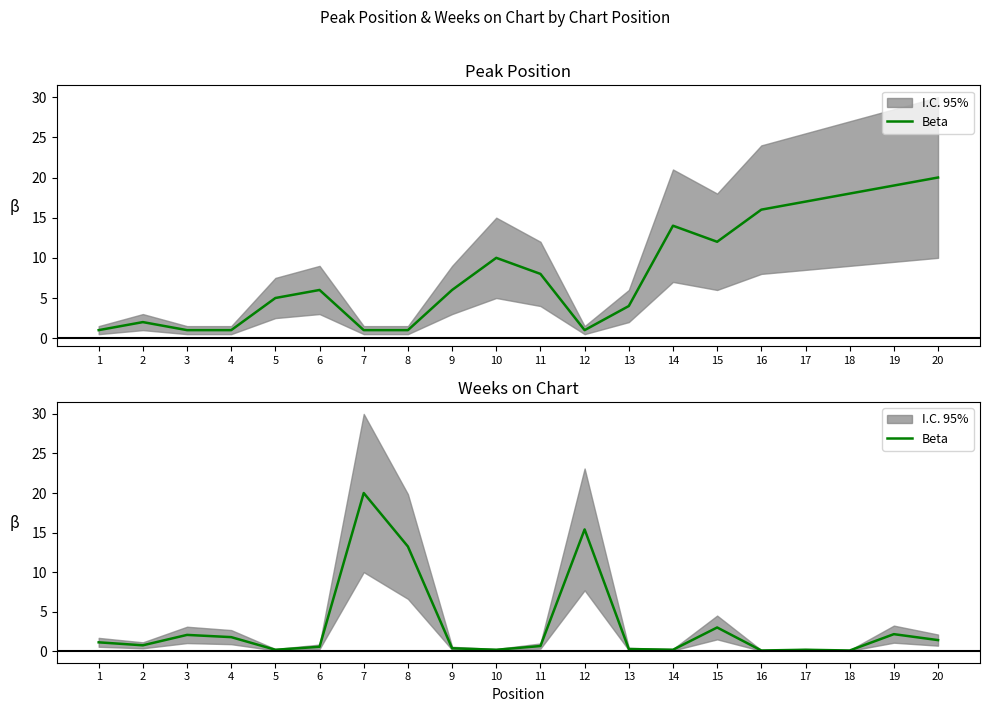

What is the smallest value displayed?

0.1